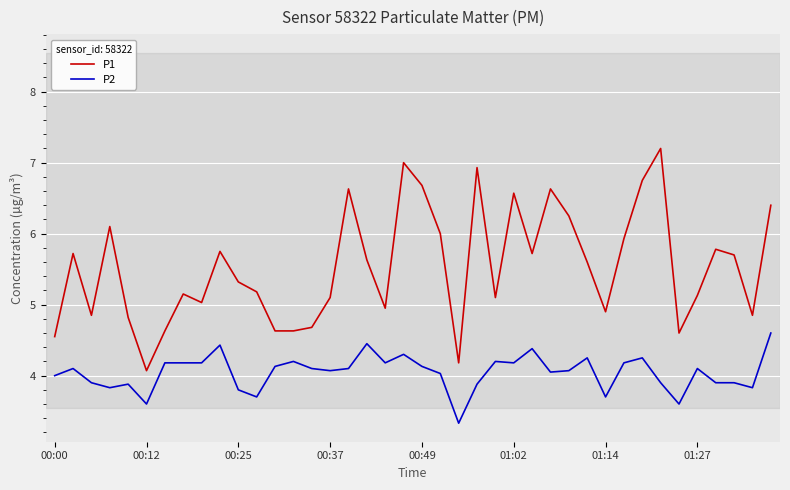

True or false: P1 and P2 cross at least once.

False